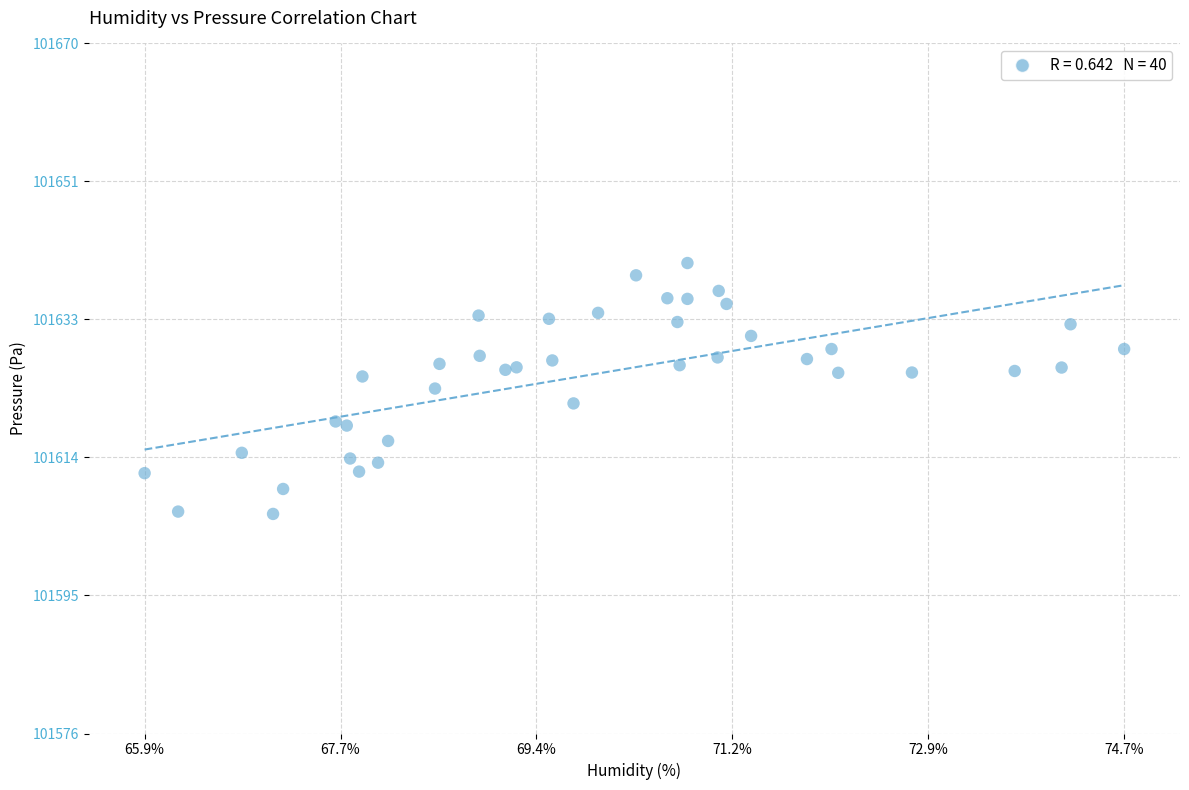

What is the range of X values (max minus min)?

8.8